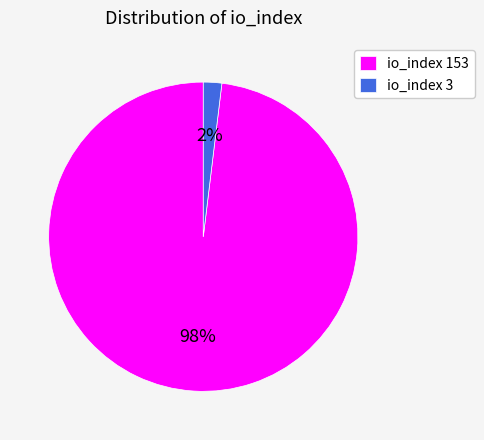

To the nearest percent, what is the difference between the largest and smallest slice percentages?

96%